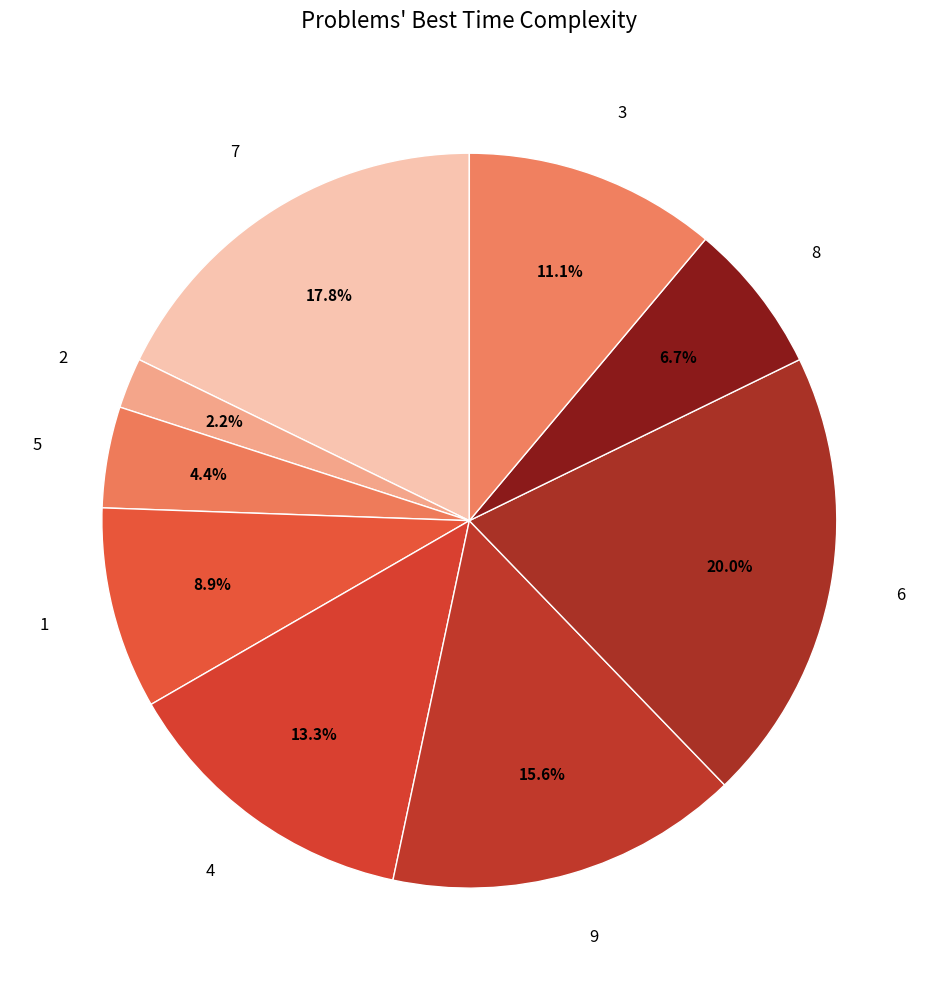

True or false: 3 accounts for 11% of the total.

True